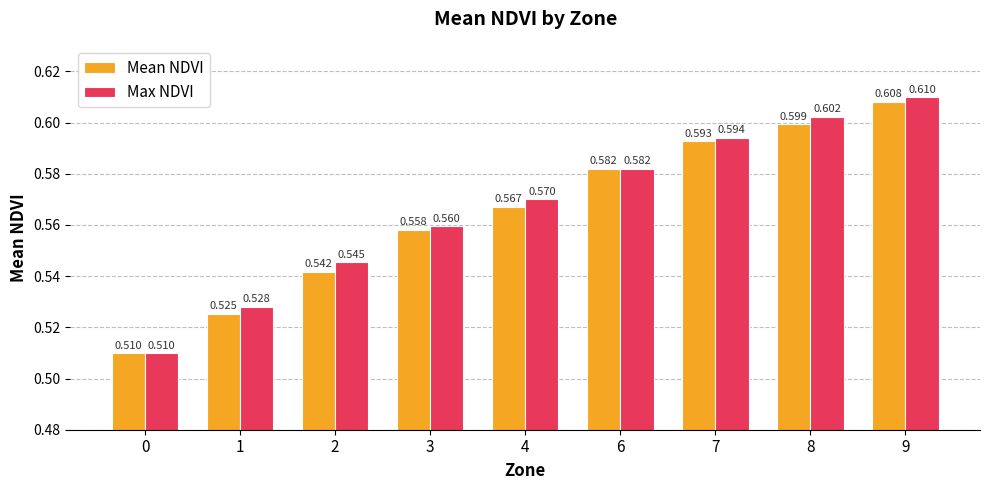

What are all the series names shown in the legend?

Mean NDVI, Max NDVI